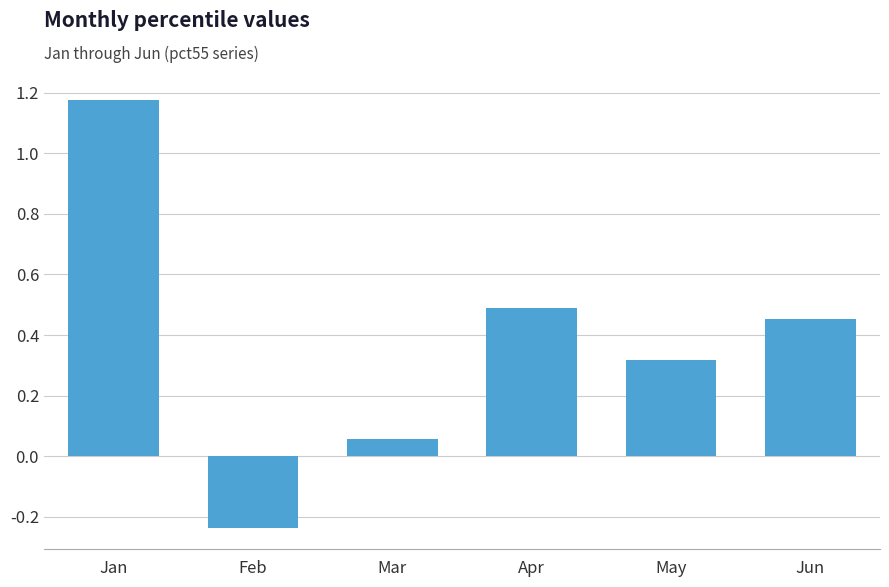

What is the change in value from Feb to Mar?

+0.3